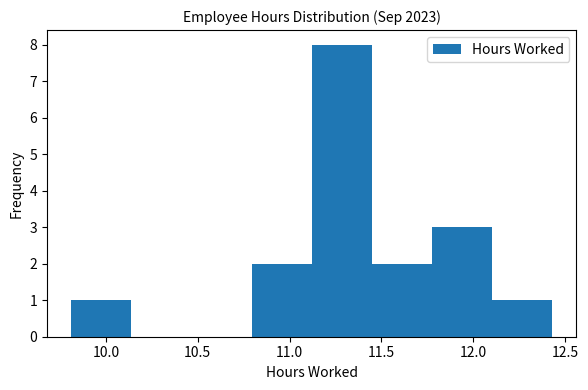

How tall is the bar that spans 12.10 to 12.45 on the x-axis? Neither the bar edges nor the heights are printed on the chart, so give them approximately, as read against the axes.

1